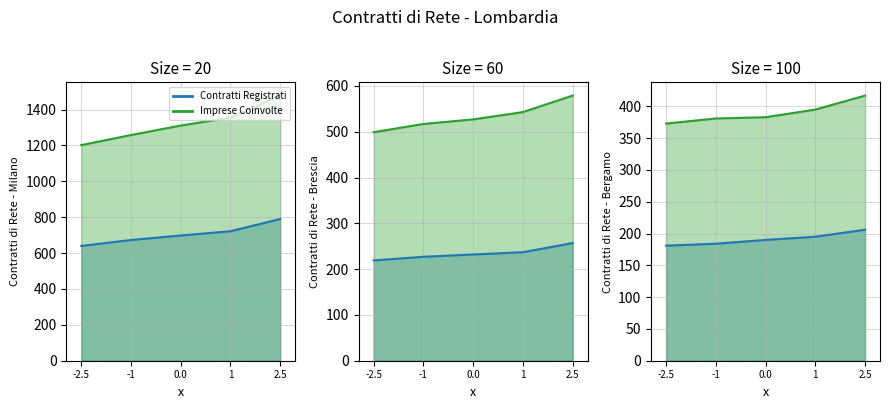

What is the lowest value of the Contratti Registrati series?

640